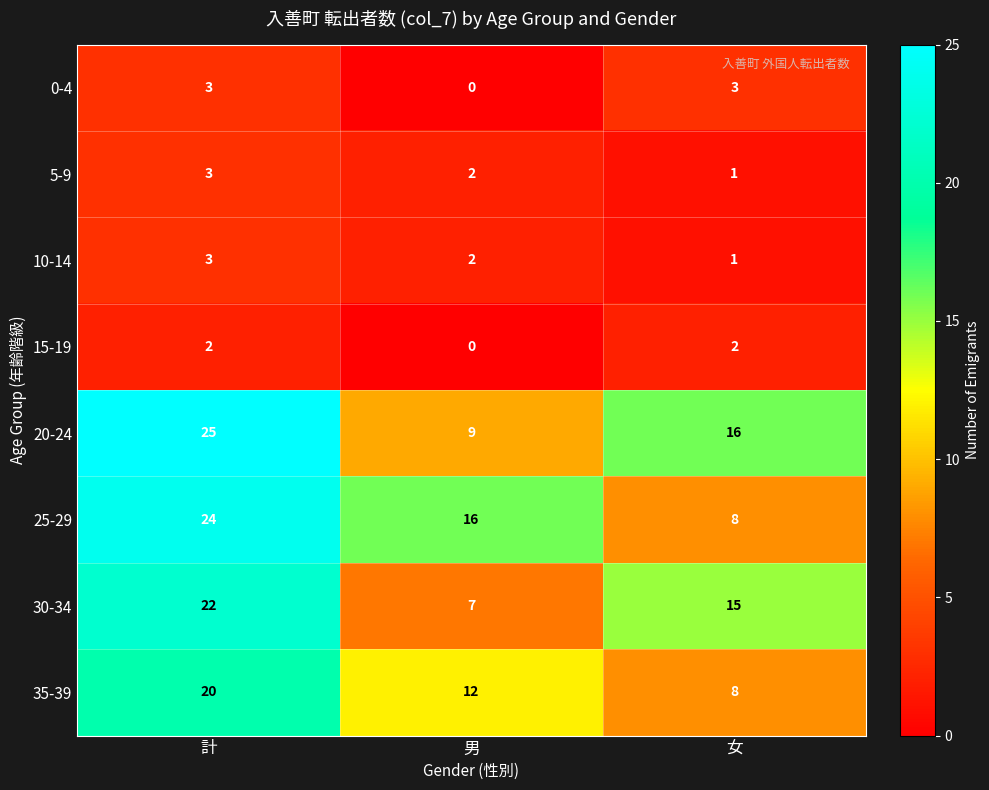

True or false: 30-34 has a value of 25 at 女.

False